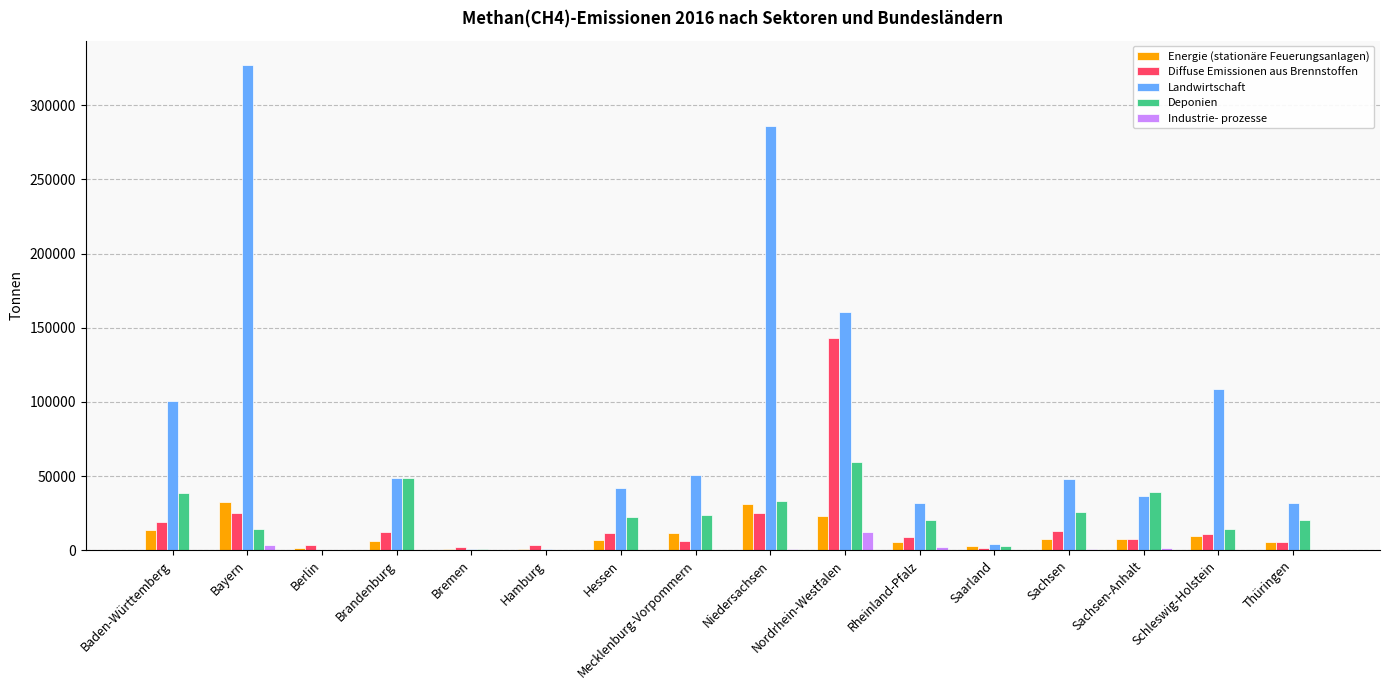

Which category has the highest value across all series?

Bayern